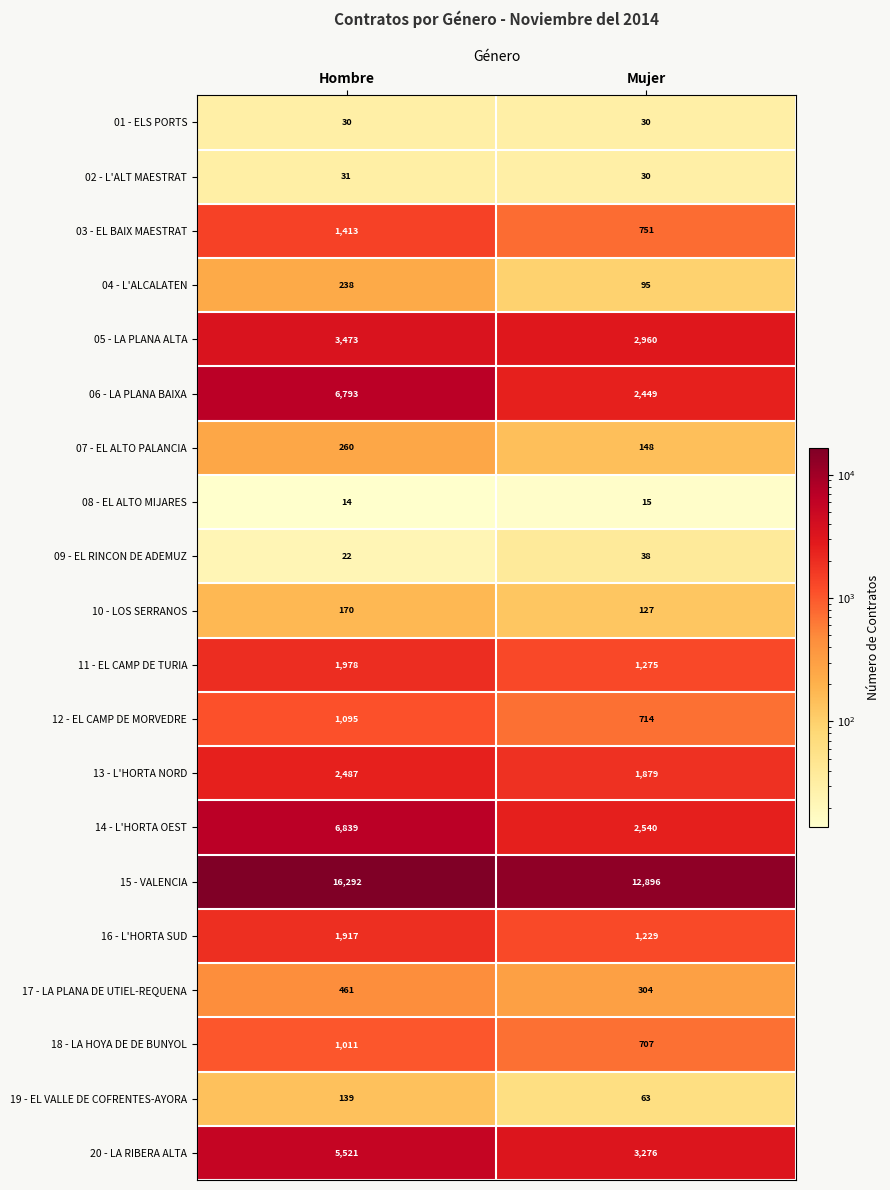

The 07 - EL ALTO PALANCIA series shows 227 at Mujer. True or false?

False